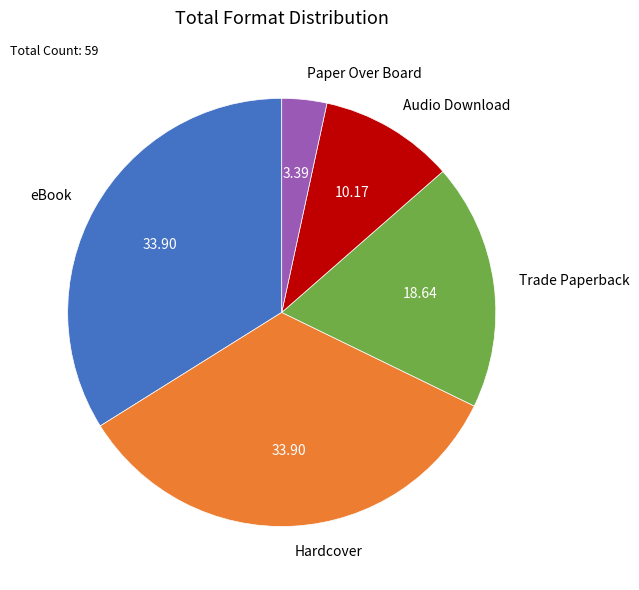

Which has a higher value, Audio Download or Paper Over Board?

Audio Download